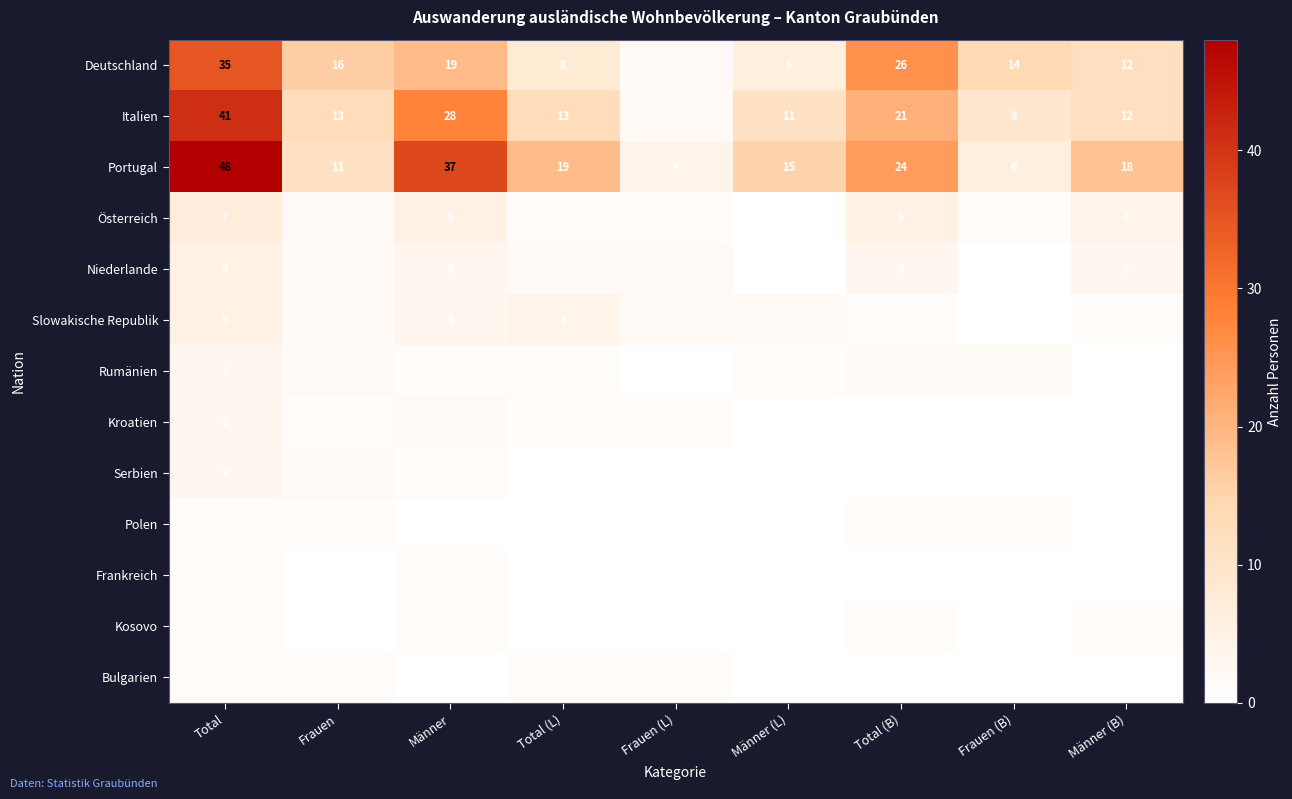

Which label corresponds to the largest value in the chart?

Total